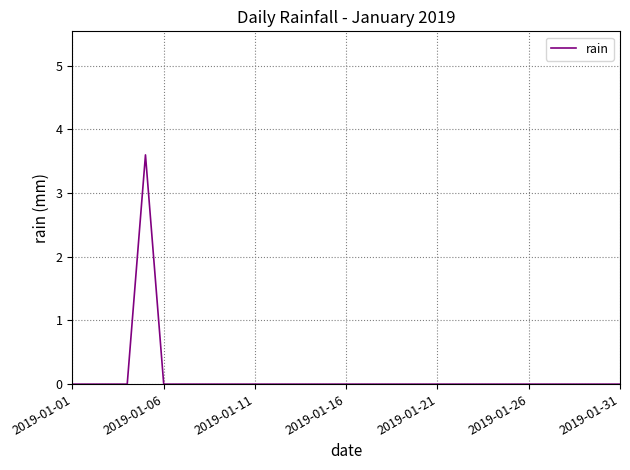

What is the difference between the maximum and minimum values?

3.6